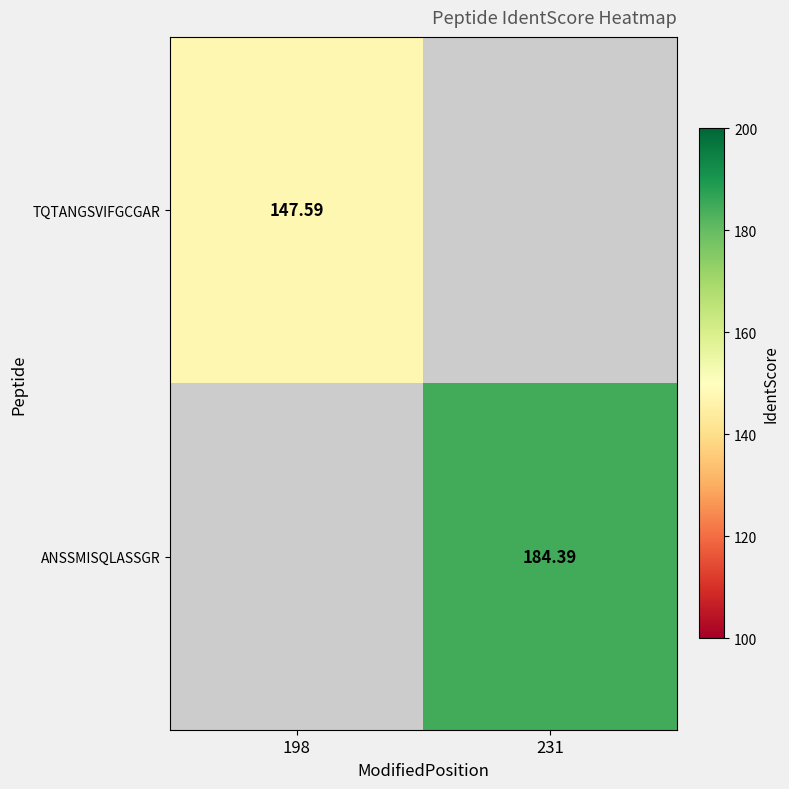

The value of ANSSMISQLASSGR at 231 is 184.4. True or false?

True